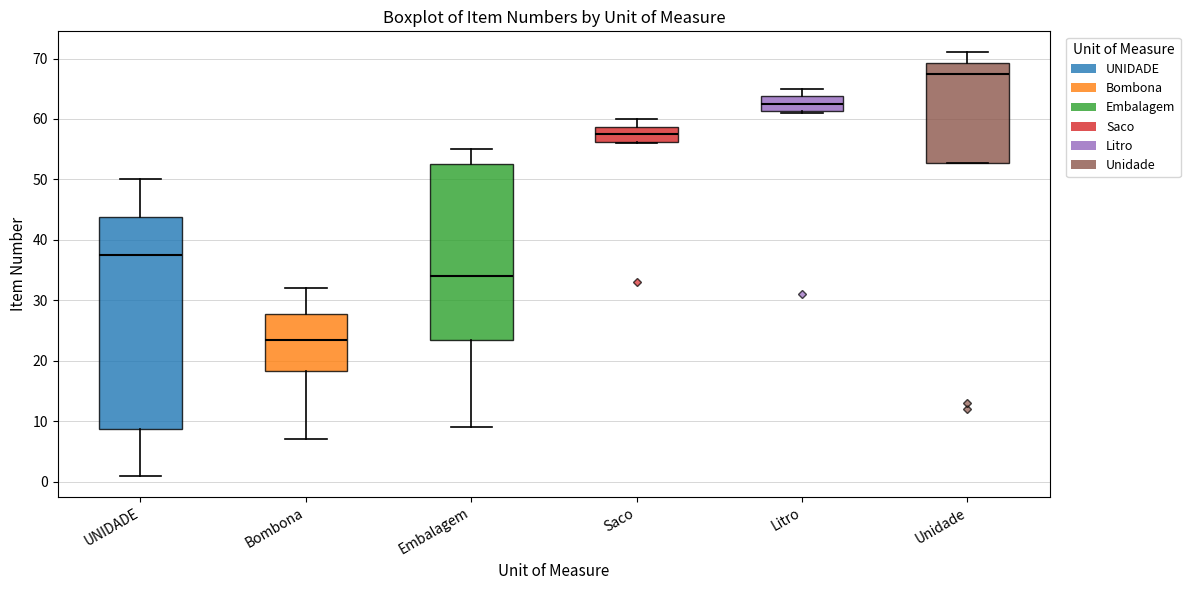

Which box's median line is the highest?

Unidade